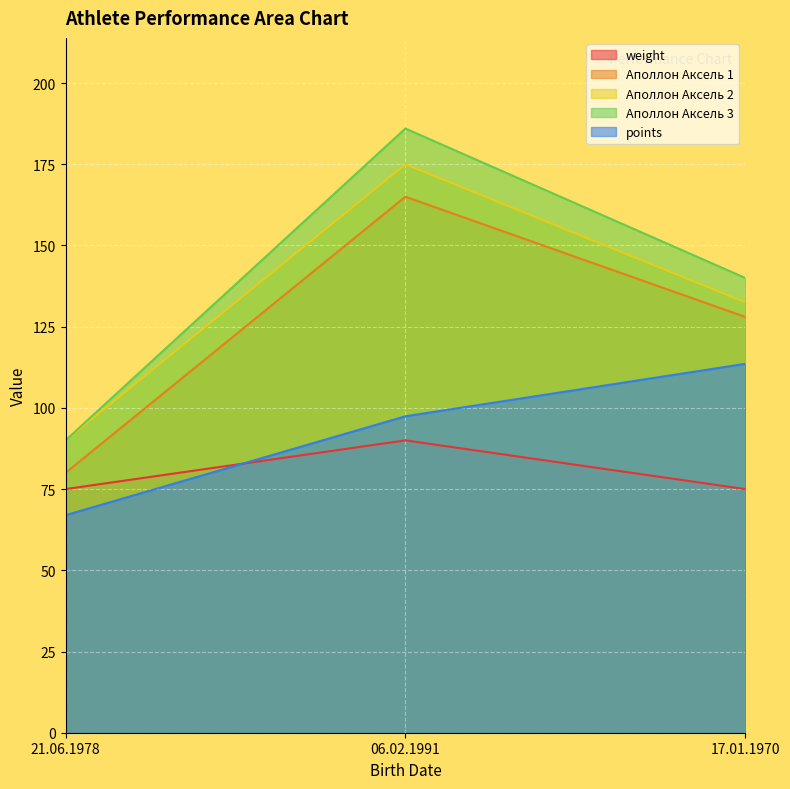

At which category is the sum across all series the highest?

06.02.1991